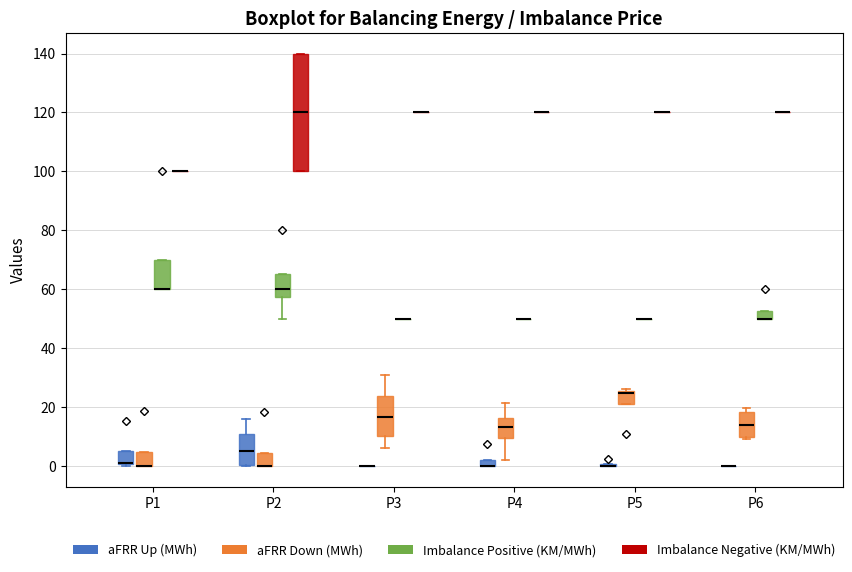

Comparing the boxes themselves (not the whiskers), which one is the tallest?

P2 (Imbalance Negative (KM/MWh))